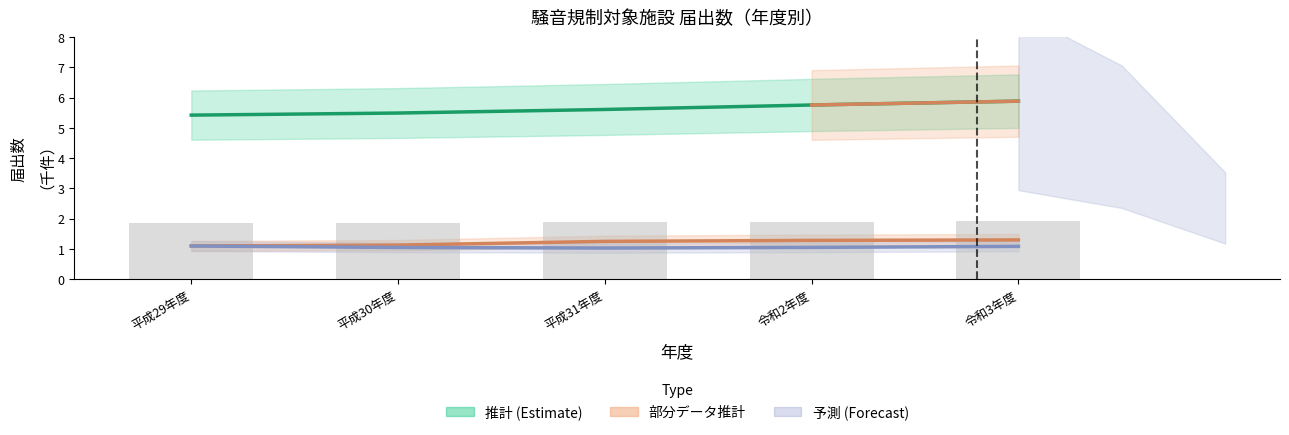

At which category is the sum across all series the highest?

令和3年度